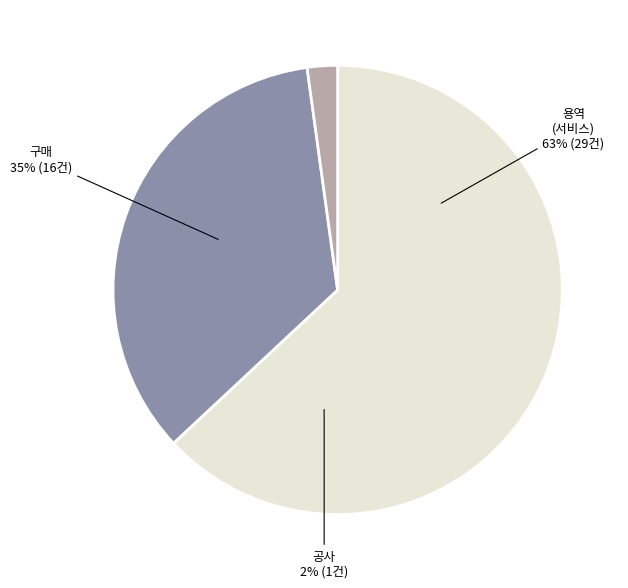

How much of the chart is everything except 용역?

37.0%